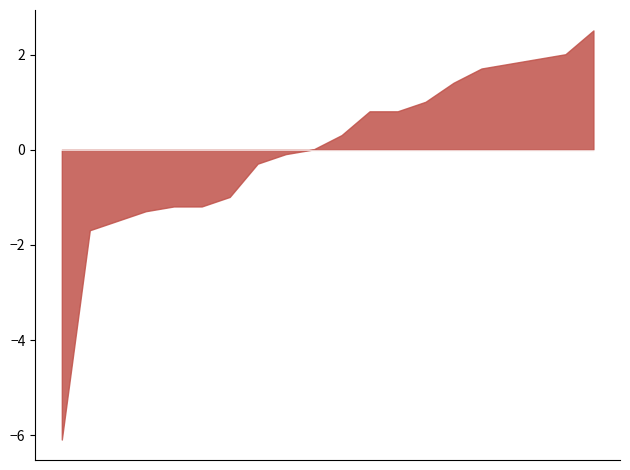

True or false: there are more than 2 points higher than both neighbors.

False